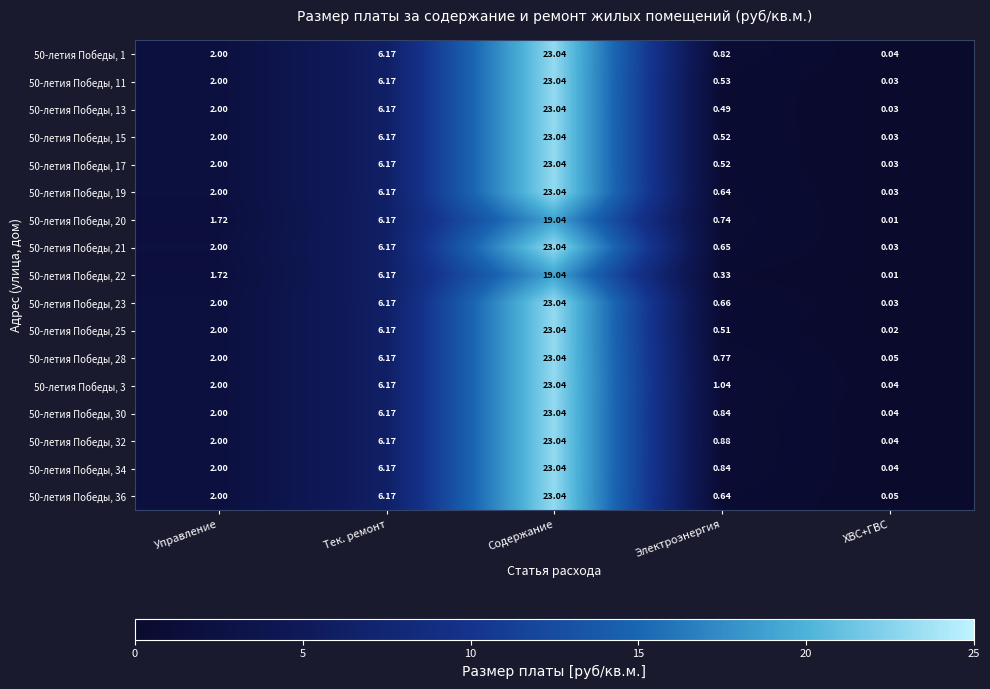

How many distinct data groups are displayed?

17